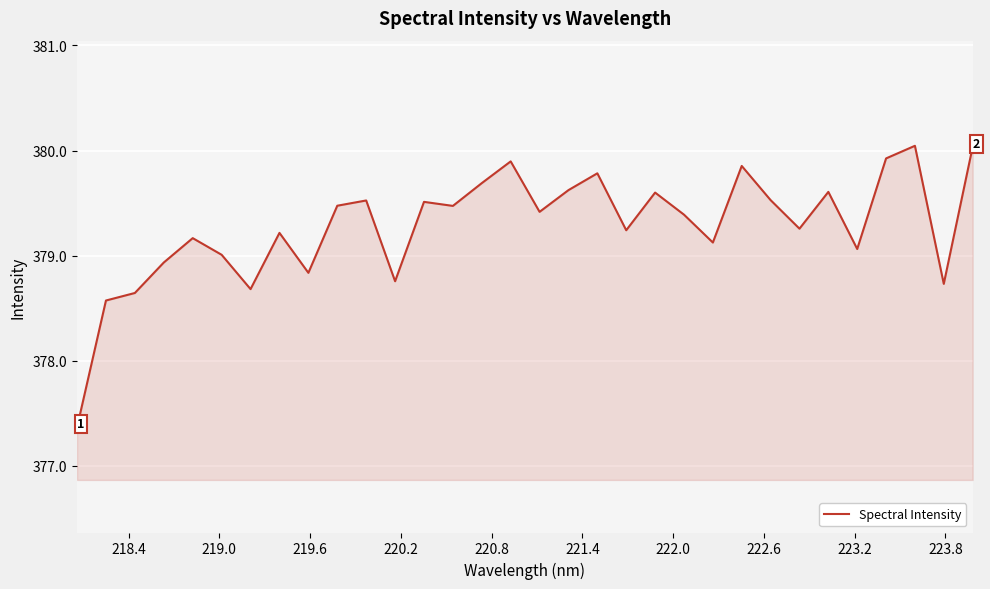

What is the difference between the maximum and minimum values?

2.7